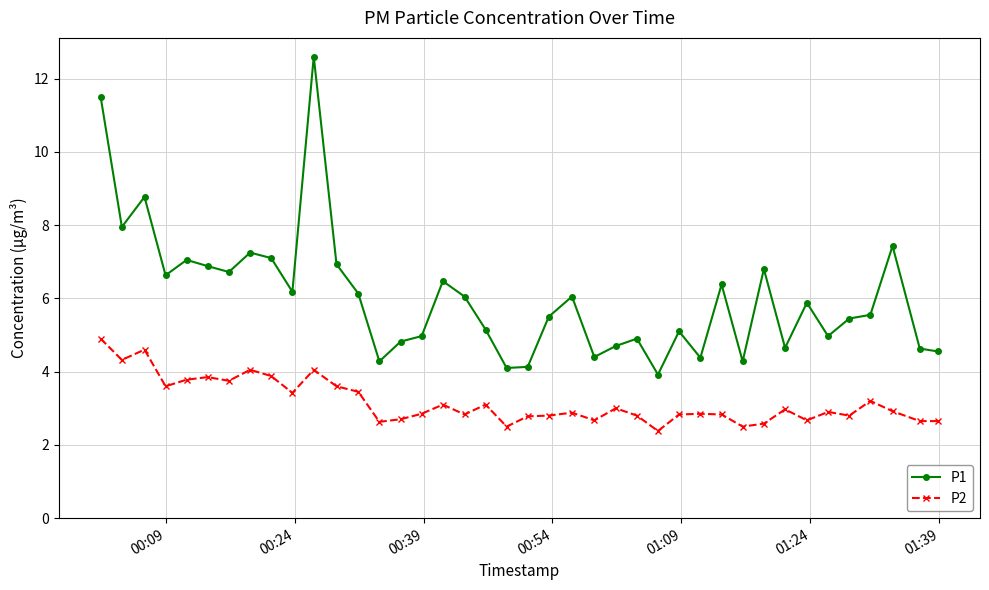

What is the value of the P1 point at the 9th from the left?

7.1